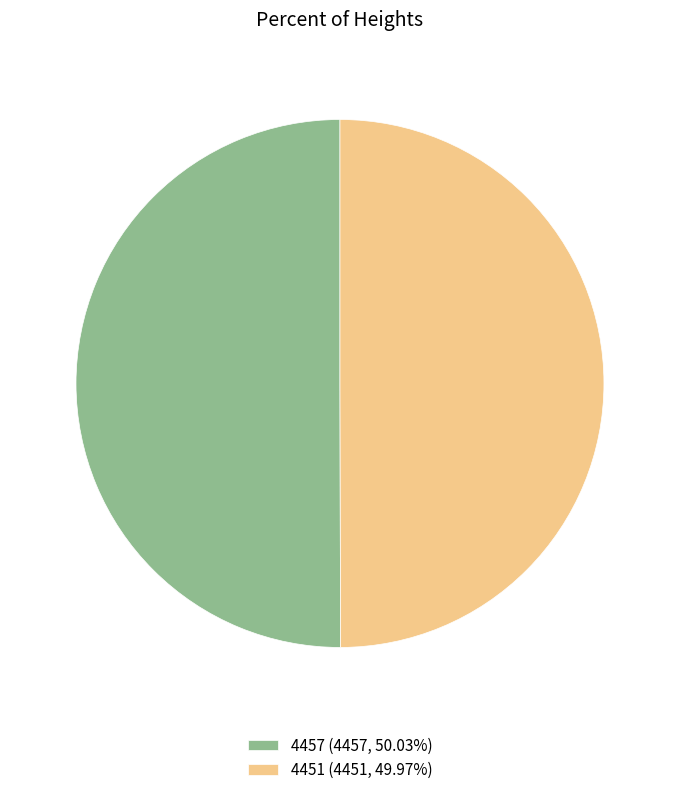

Approximately how many times larger is the value at 4451 (4451, 49.97%) compared to 4457 (4457, 50.03%)?

1.0